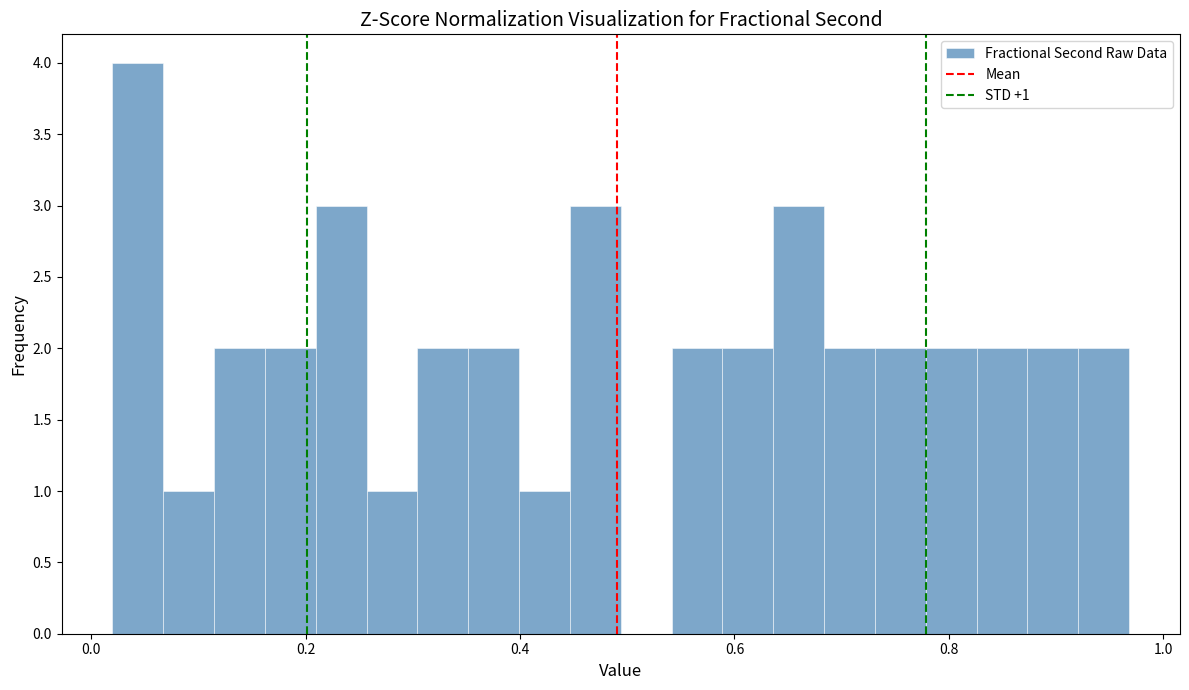

Read against the x-axis, roughly where is the centre of the tallest bar?

0.04